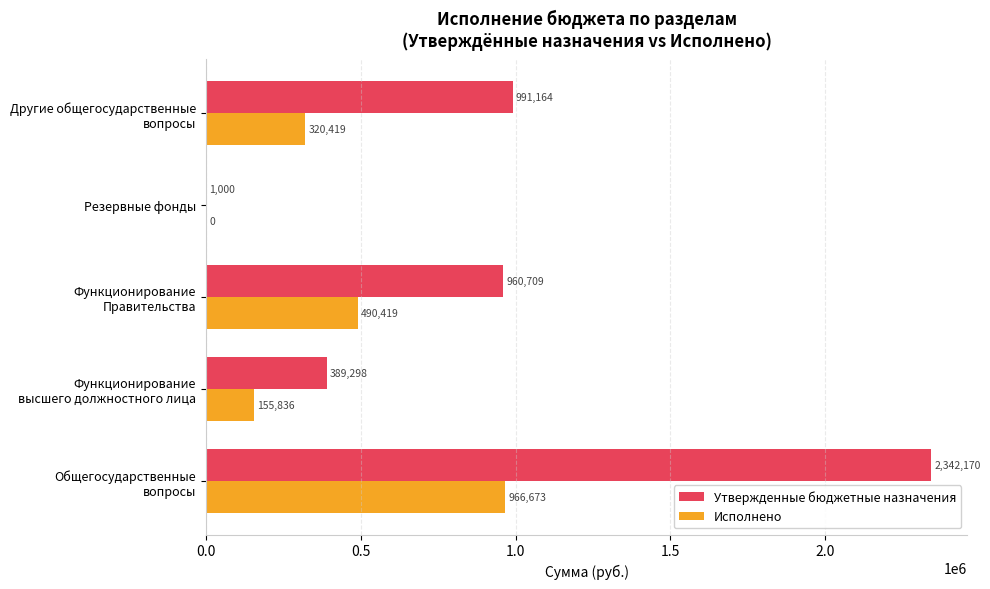

What is the maximum value shown in the chart?

2342170.5